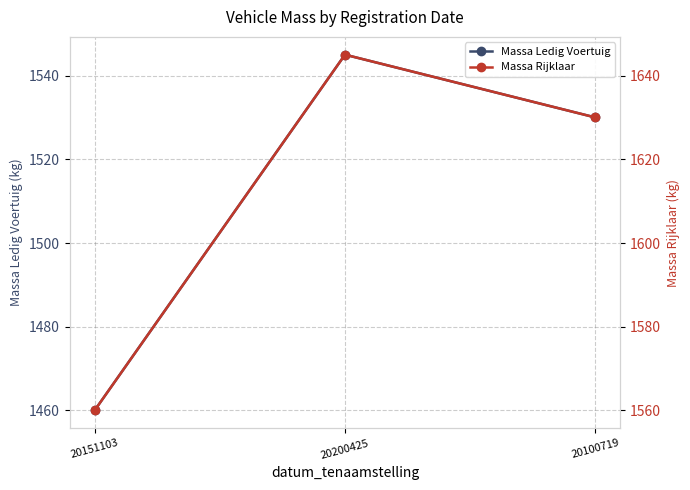

At how many categories does at least one series exceed 1476?

3